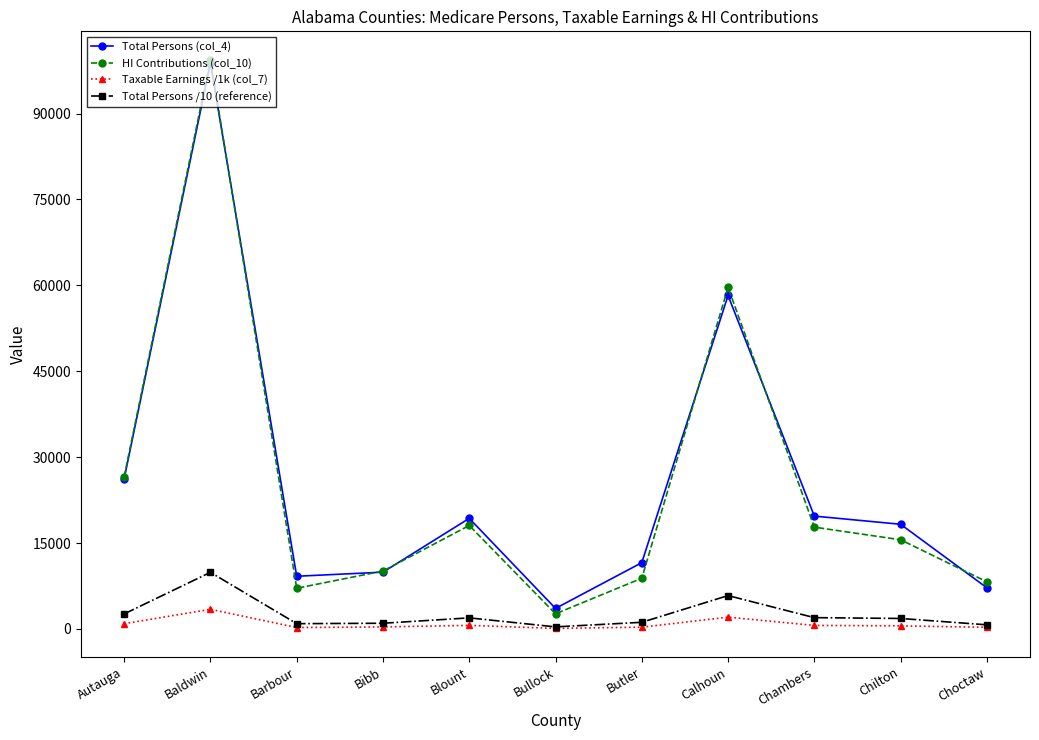

What position from the right is Calhoun?

4